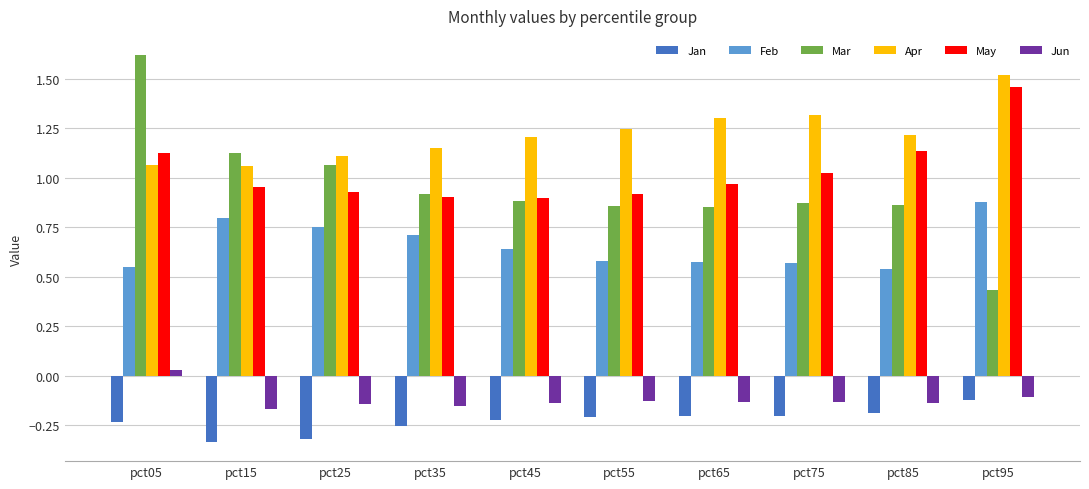

Is it true that Feb equals 0.3 at pct95?

False